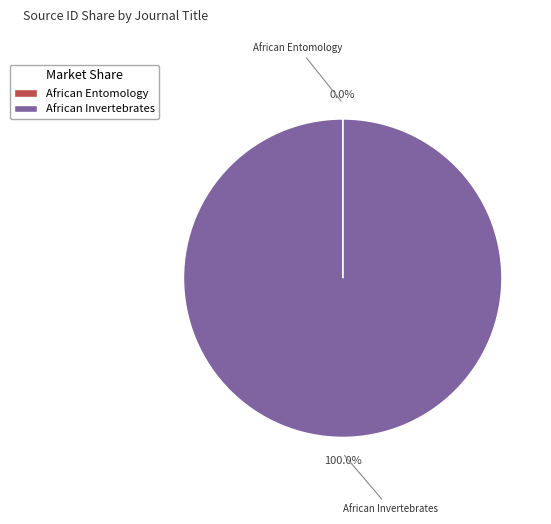

Does any single category account for the majority?

Yes